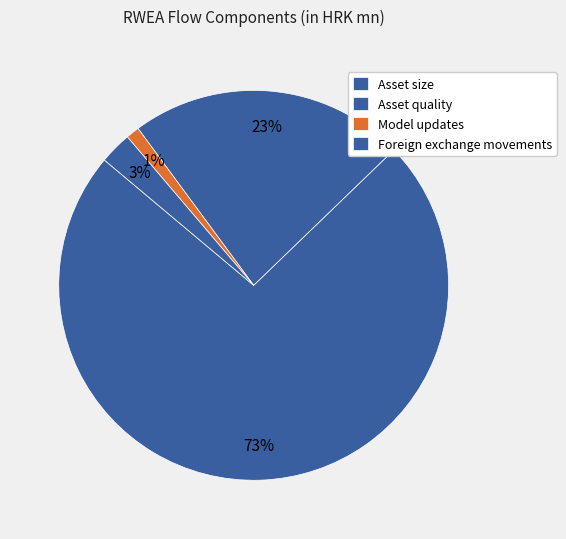

What is the ratio of the value at Asset size to the value at Foreign exchange movements?

27.5